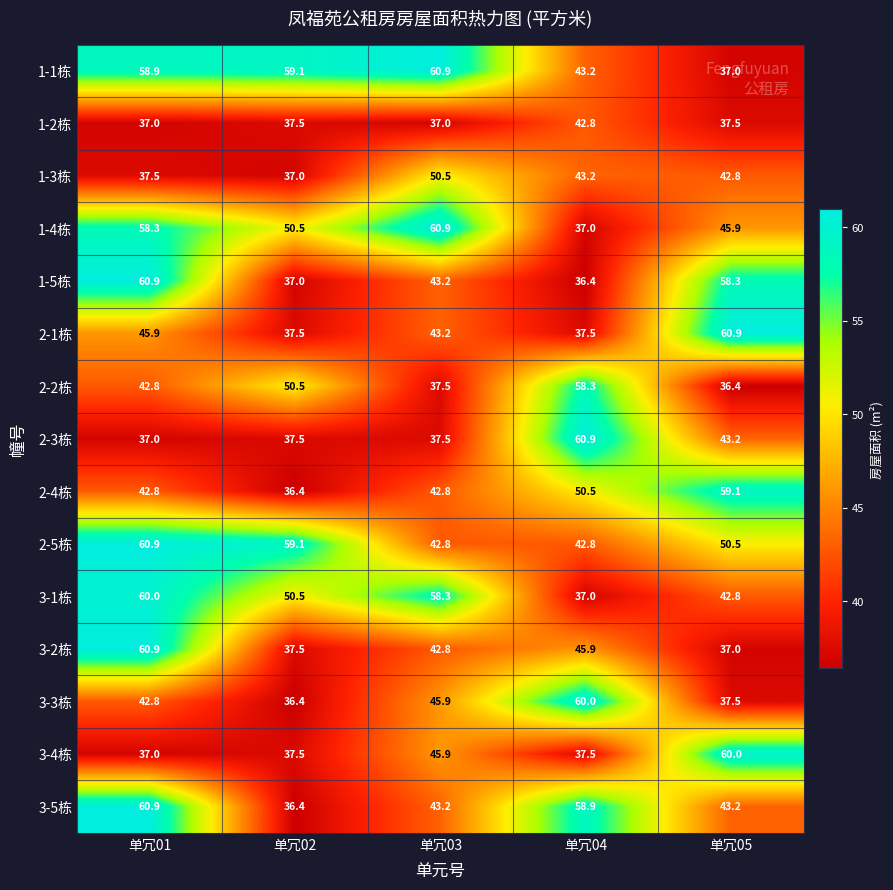

How many data points does each series have?

5